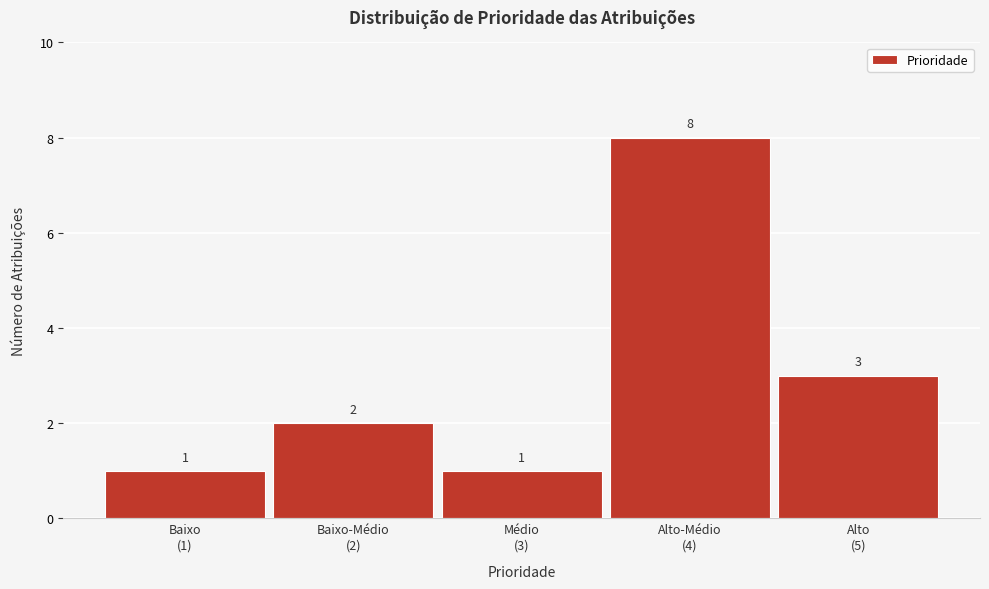

Reading right to left, list all the values displayed in this chart.

3	8	1	2	1